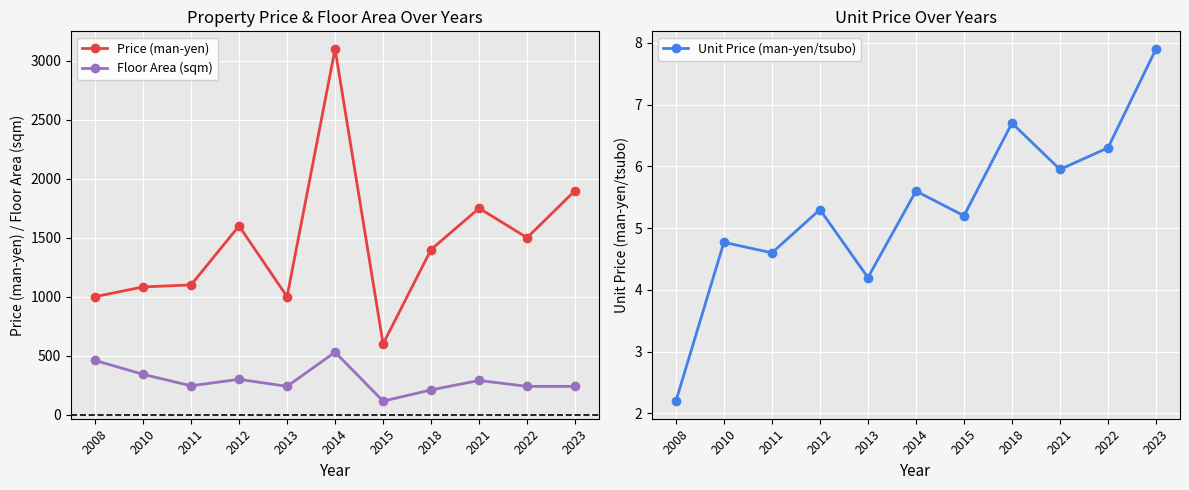

True or false: Price (man-yen) and Floor Area (sqm) intersect in this chart.

False